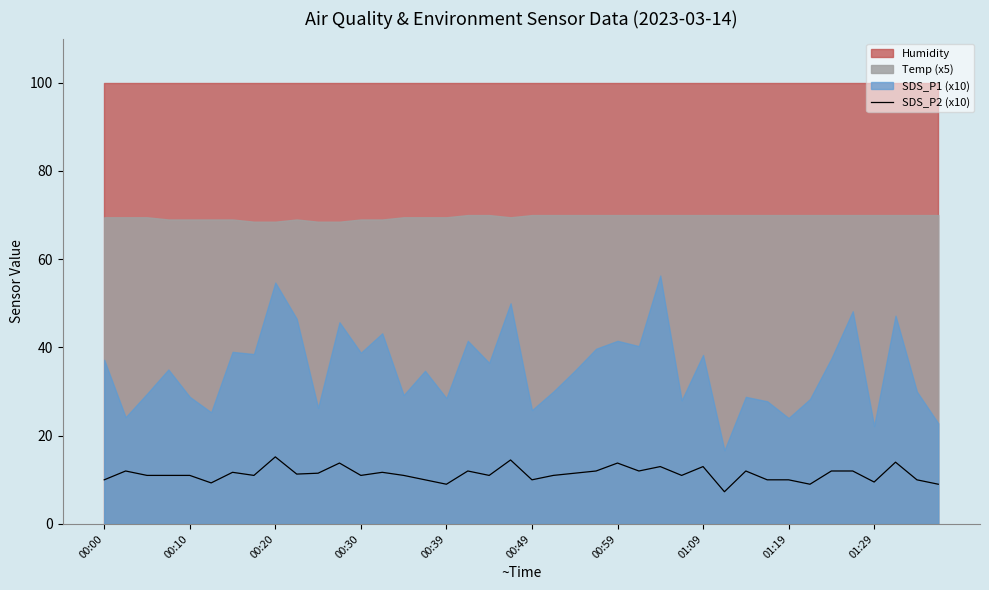

What is the average value?

11.3